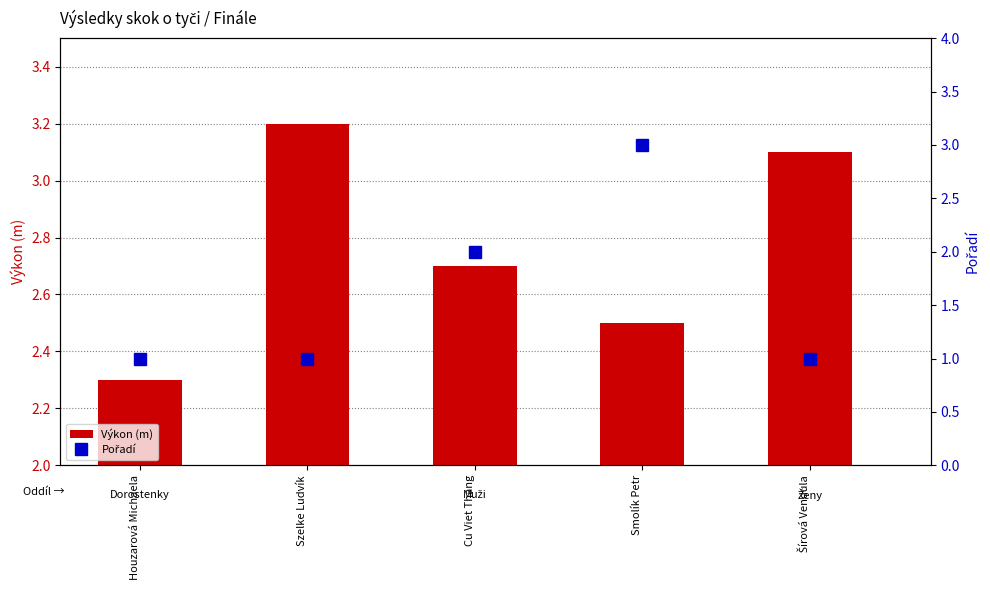

What is the value of the Pořadí bar at the 3rd from the left?

2.0